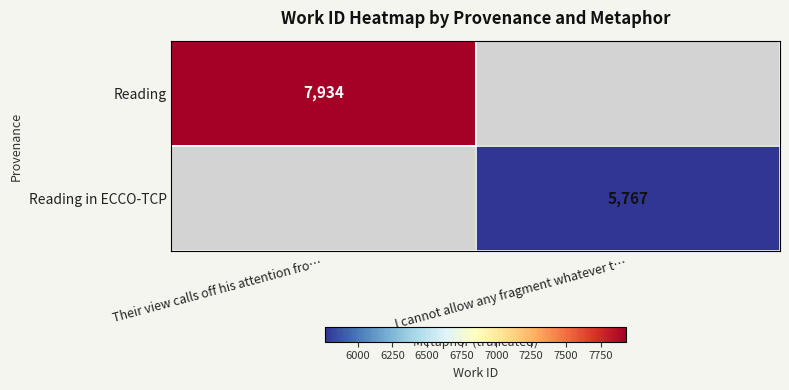

Is it true that Reading equals 7934 at Their view calls off his attention fro…?

True